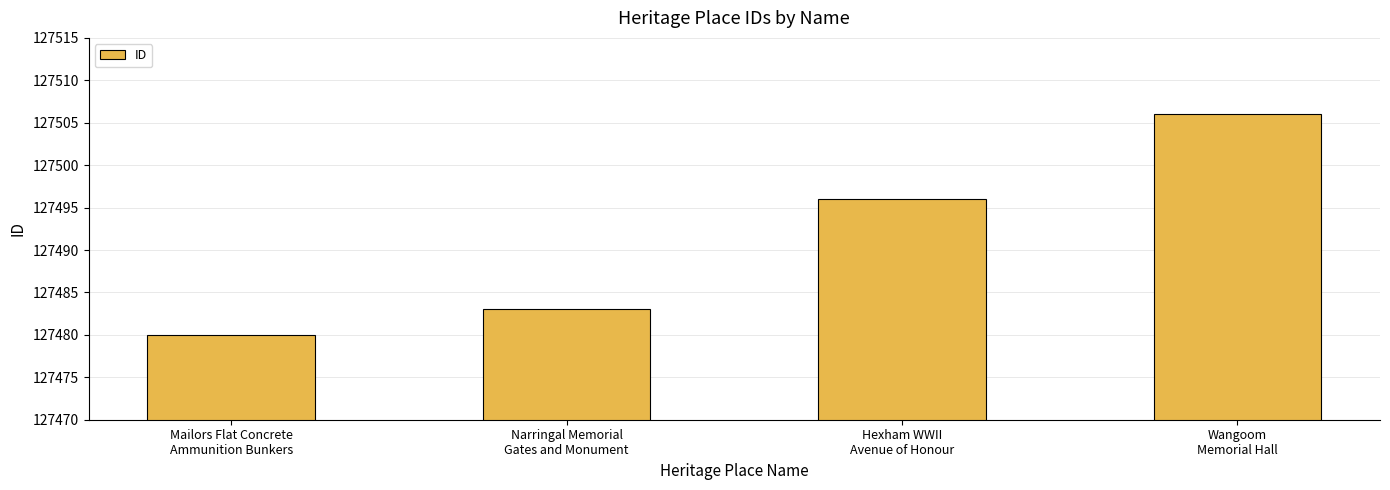

How many values are below 127496?

2